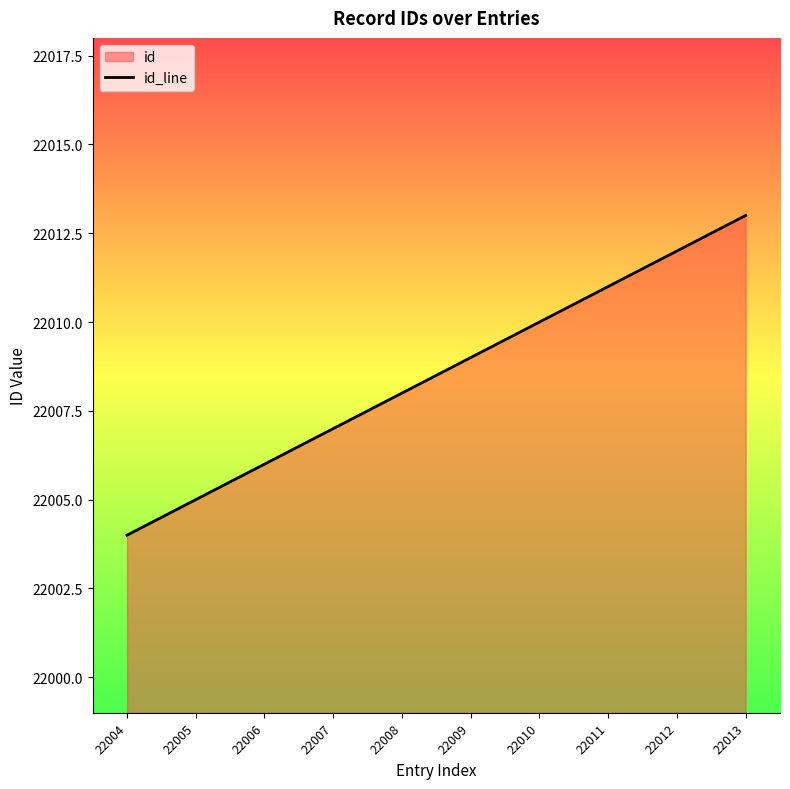

Reading left to right, list all the values displayed in this chart.

22004	22005	22006	22007	22008	22009	22010	22011	22012	22013